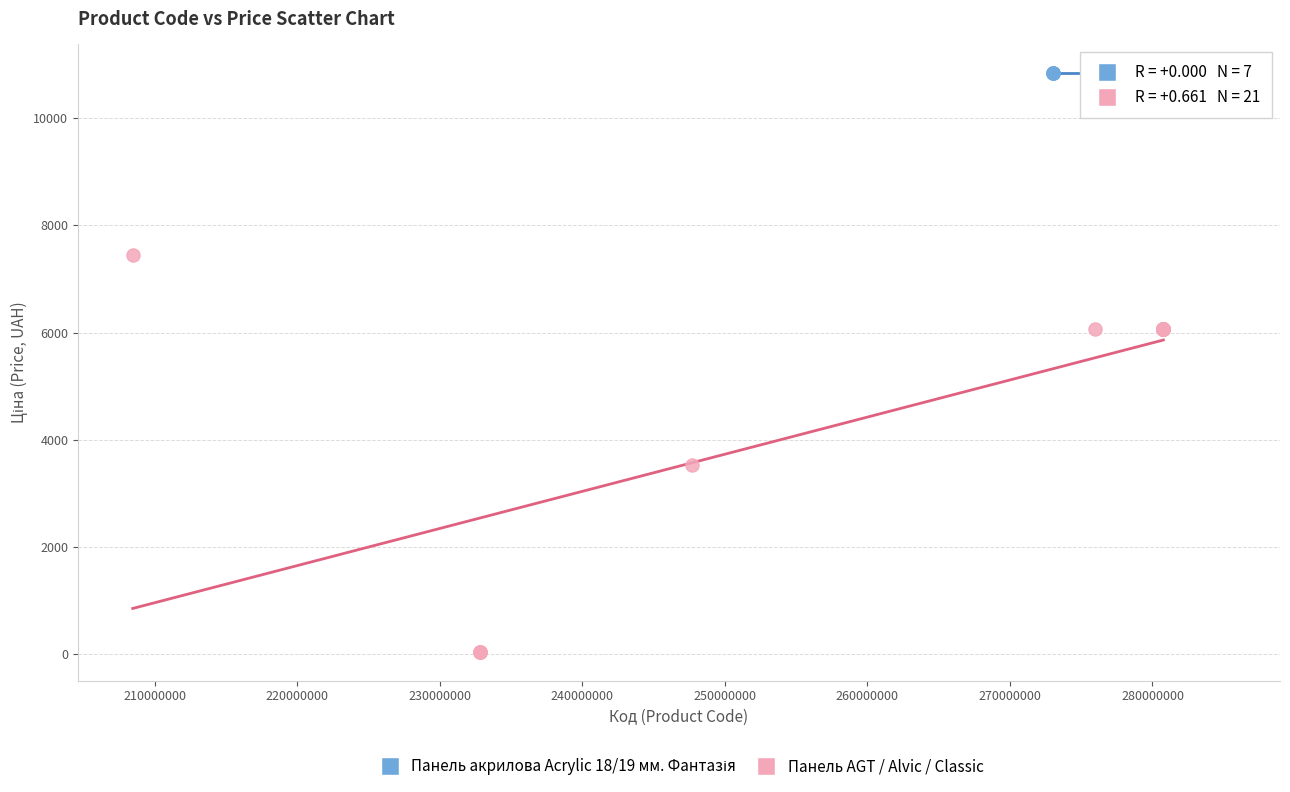

Which series contains the lowest Y value?

Панель AGT / Alvic / Classic